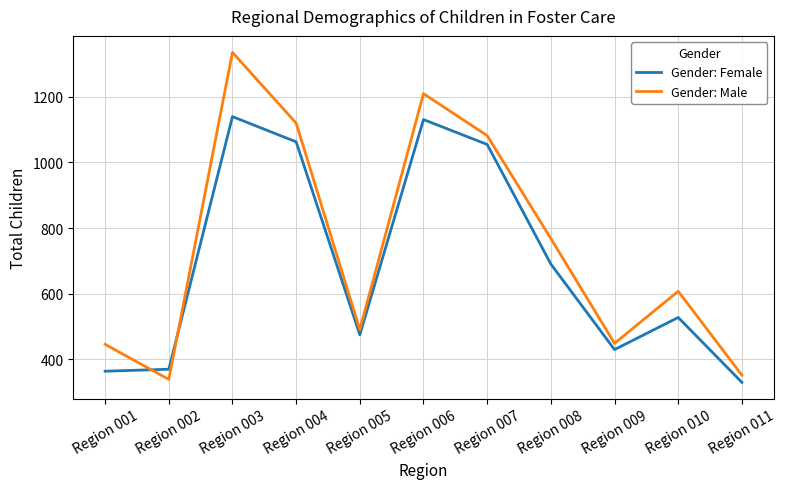

Rank the series by their average value, from lowest to highest.

Gender: Female, Gender: Male